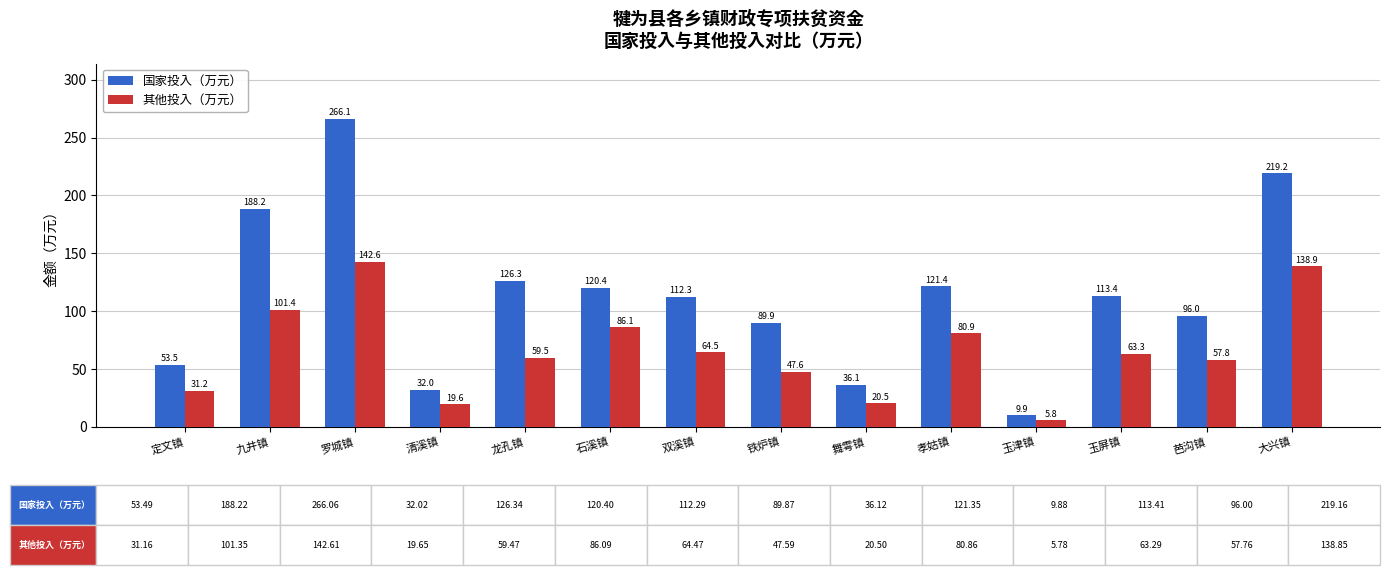

Read the 国家投入（万元） value at 罗城镇.

266.1